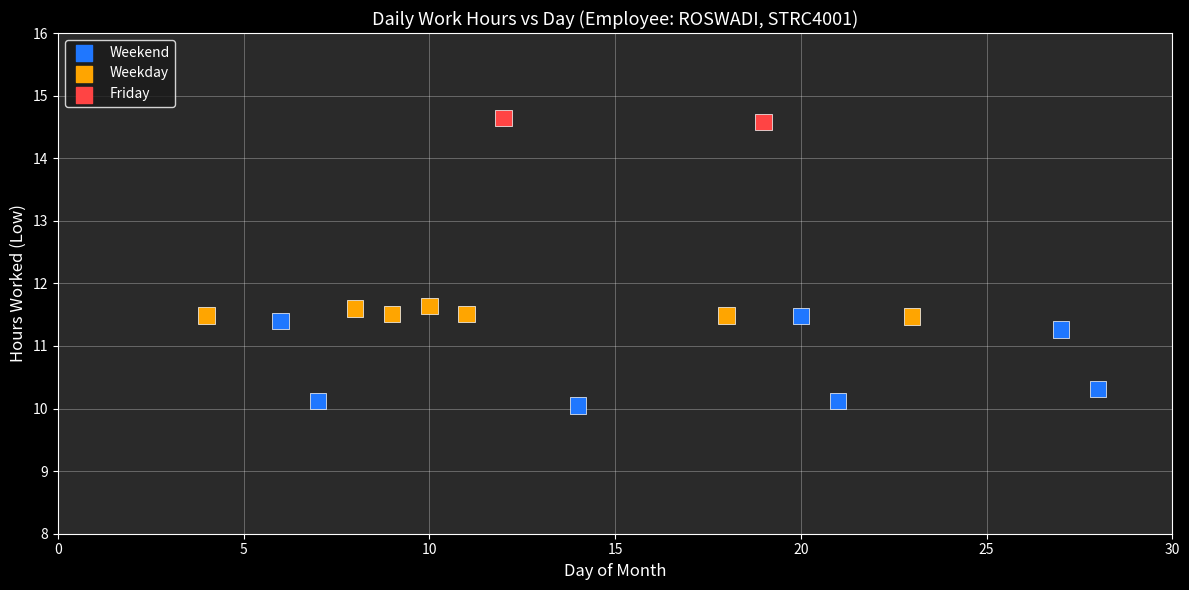

What is the range of Y values (max minus min)?

4.6